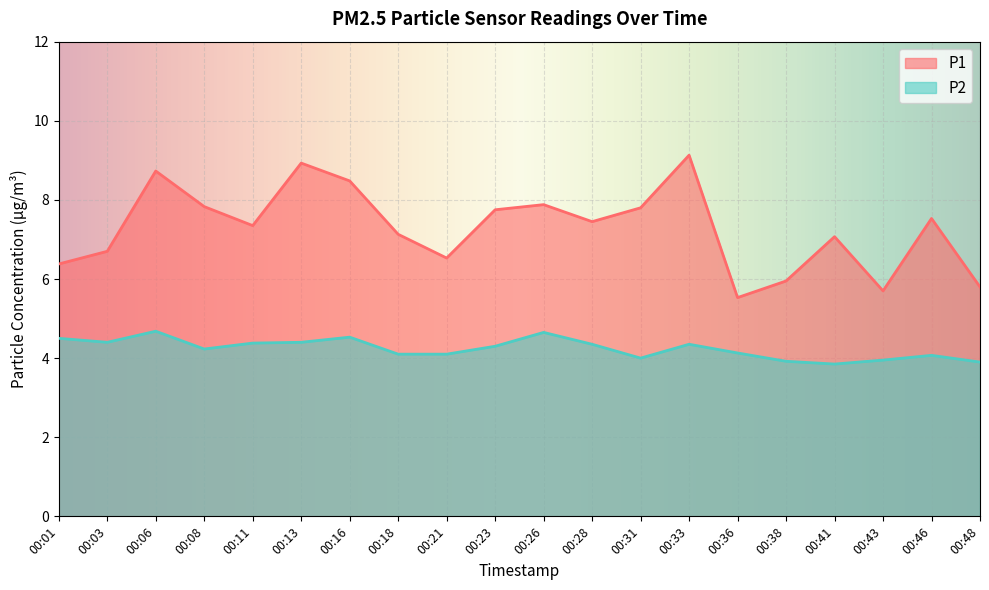

Reading right to left, extract all data points from this chart.

P1: 5.8	7.5	5.7	7.1	6.0	5.5	9.1	7.8	7.5	7.9	7.8	6.5	7.1	8.5	8.9	7.3	7.8	8.7	6.7	6.4
P2: 3.9	4.1	4.0	3.9	3.9	4.1	4.3	4.0	4.3	4.7	4.3	4.1	4.1	4.5	4.4	4.4	4.2	4.7	4.4	4.5